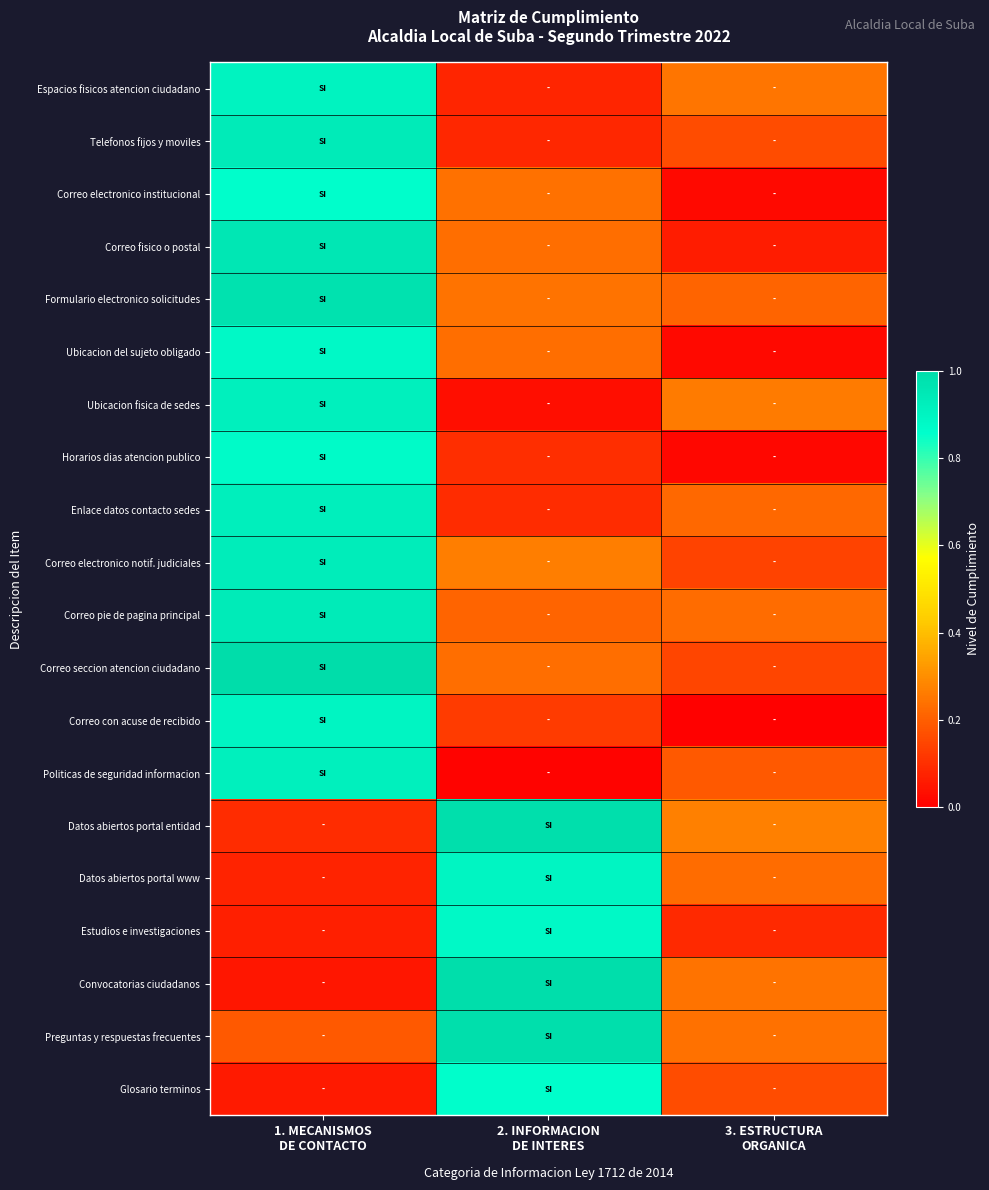

What is the greatest value displayed?

1.0